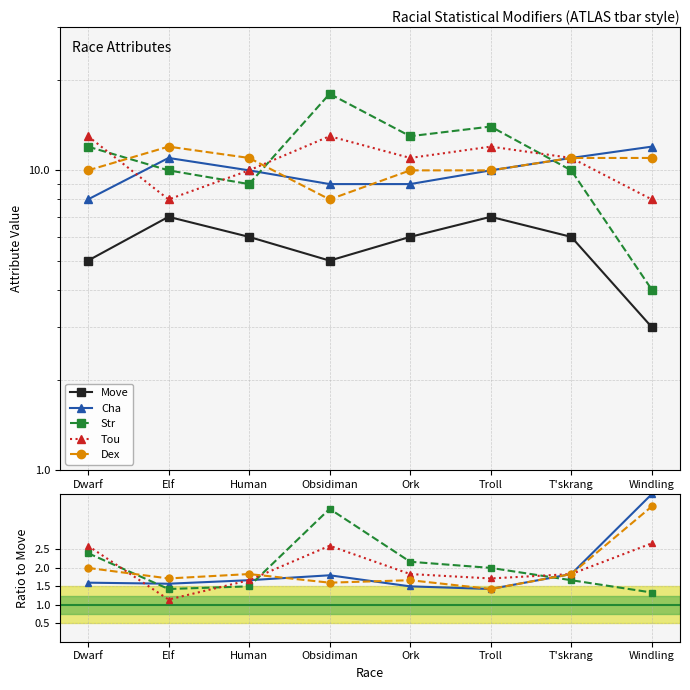

Reading left to right, what are all the values shown in this chart?

Move: Dwarf=5.0	Elf=7.0	Human=6.0	Obsidiman=5.0	Ork=6.0	Troll=7.0	T'skrang=6.0	Windling=3.0
Cha: Dwarf=1.6	Elf=1.6	Human=1.7	Obsidiman=1.8	Ork=1.5	Troll=1.4	T'skrang=1.8	Windling=4.0
Str: Dwarf=2.4	Elf=1.4	Human=1.5	Obsidiman=3.6	Ork=2.2	Troll=2.0	T'skrang=1.7	Windling=1.3
Tou: Dwarf=2.6	Elf=1.1	Human=1.7	Obsidiman=2.6	Ork=1.8	Troll=1.7	T'skrang=1.8	Windling=2.7
Dex: Dwarf=2.0	Elf=1.7	Human=1.8	Obsidiman=1.6	Ork=1.7	Troll=1.4	T'skrang=1.8	Windling=3.7